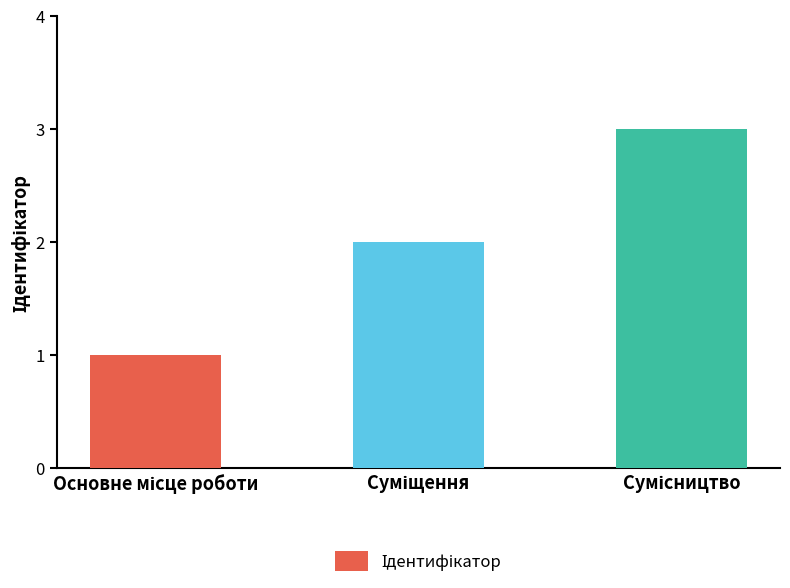

Count the number of data series in this chart.

1